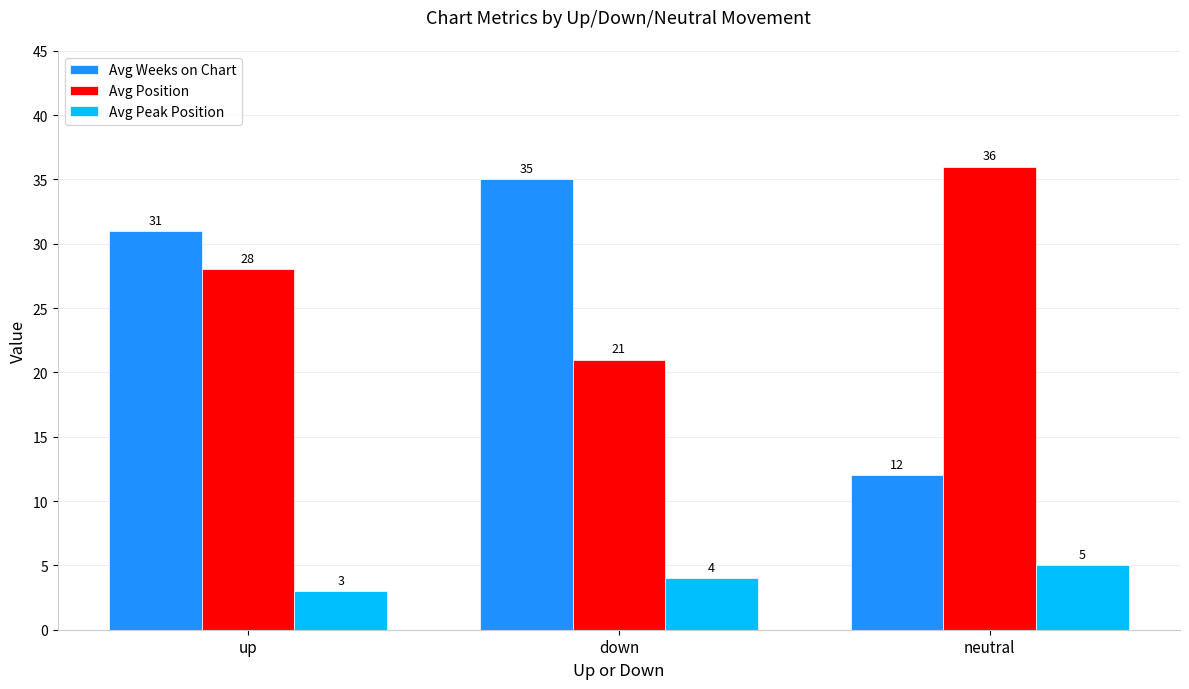

The value of Avg Peak Position at down is 4. True or false?

True